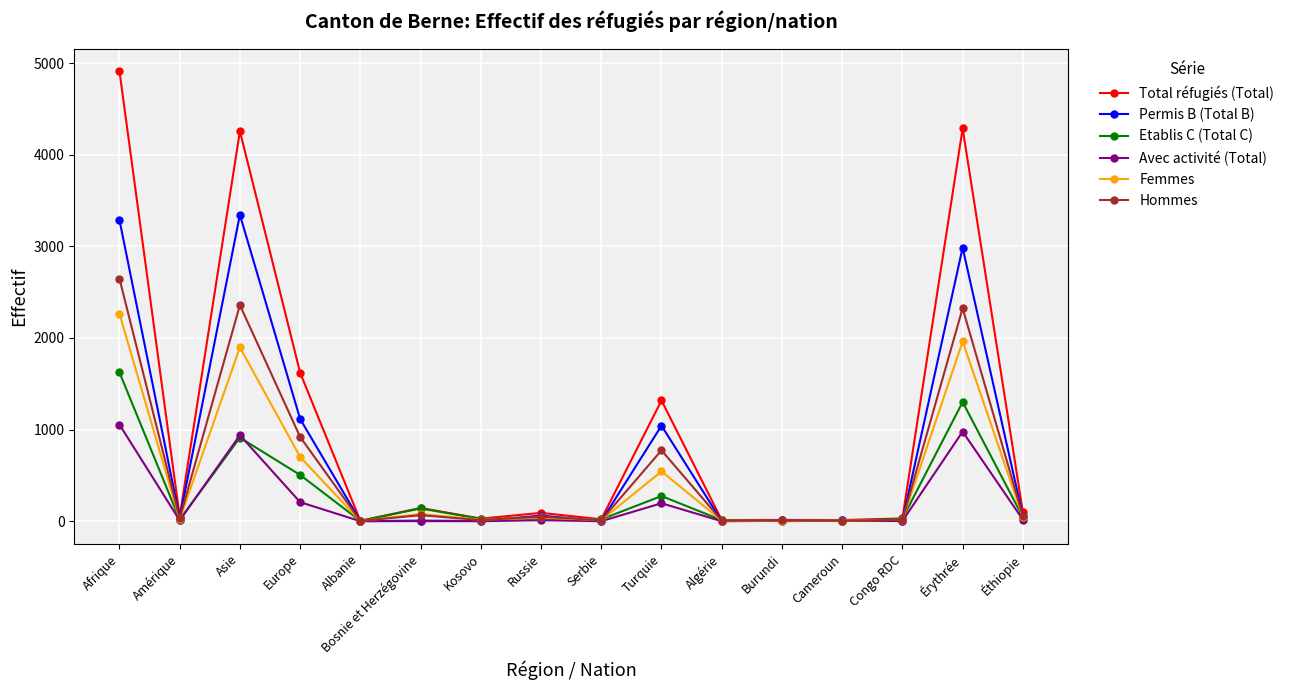

Which series changed the most between Afrique and Kosovo?

Total réfugiés (Total)